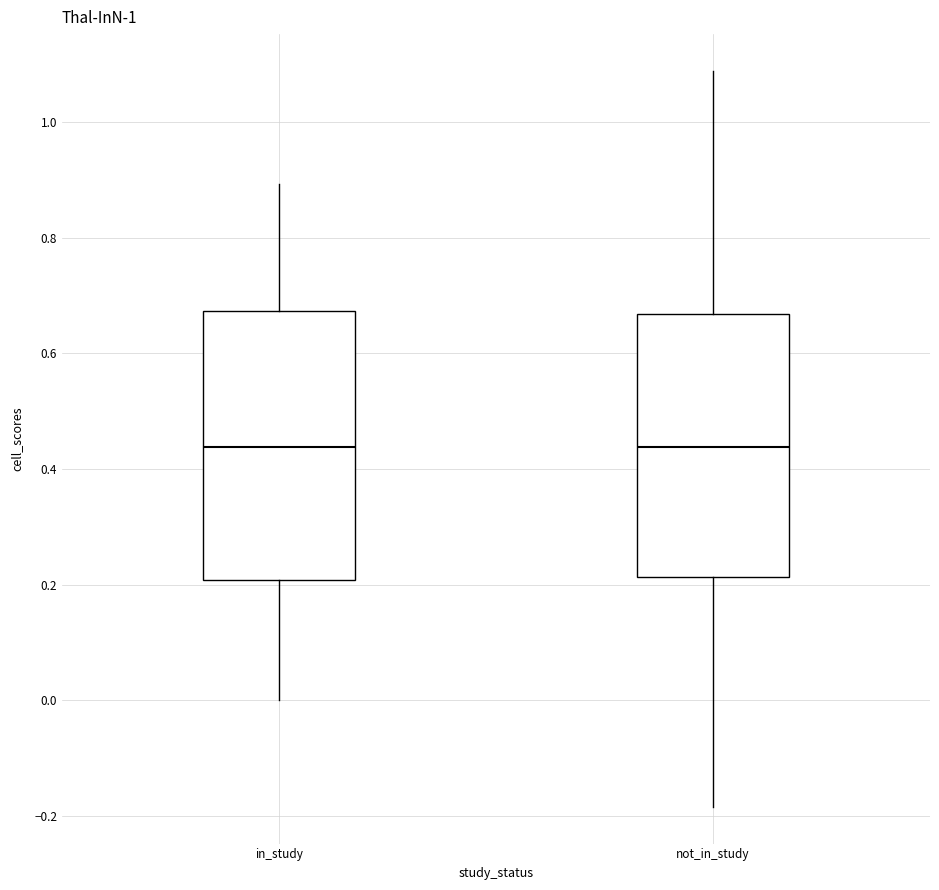

Reading left to right, transcribe this box plot: for each box, give where its median line is, the range the box spans, and where its two whiskers end, as read against the y-axis. The values are not printed on the chart, so give them approximately, as read against the axis.

in_study: median 0.44, box 0.20 to 0.68, whiskers 0.00 to 0.90
not_in_study: median 0.44, box 0.22 to 0.66, whiskers -0.18 to 1.08